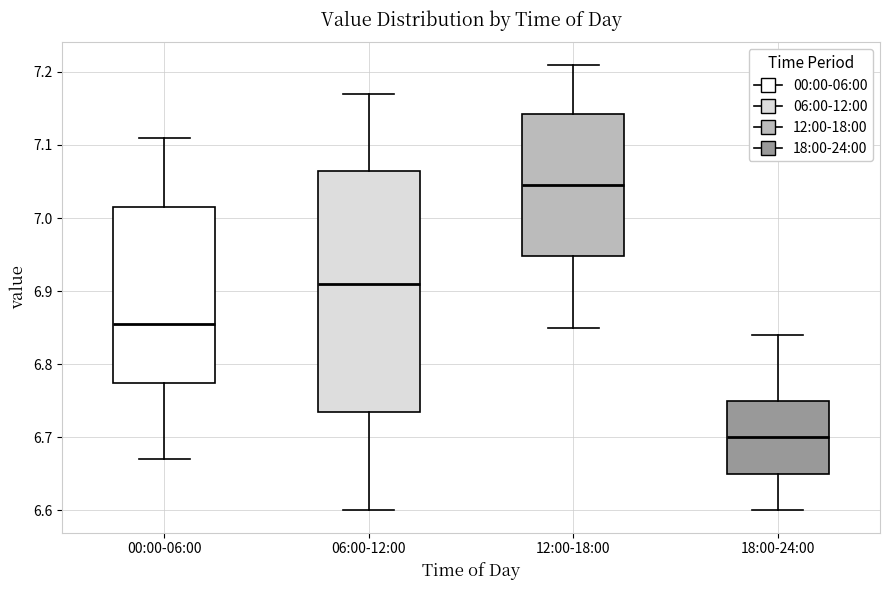

Comparing the boxes themselves (not the whiskers), which one is the tallest?

06:00-12:00